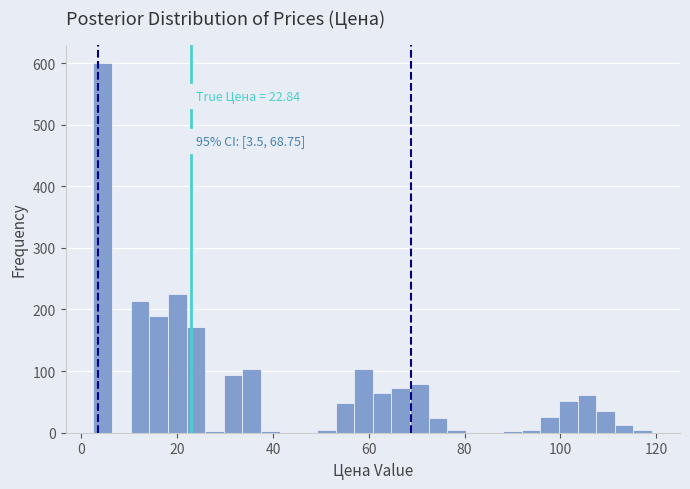

Around what value on the x-axis is the tallest bar? Give the approximate position of its centre, as read against the axis.

4